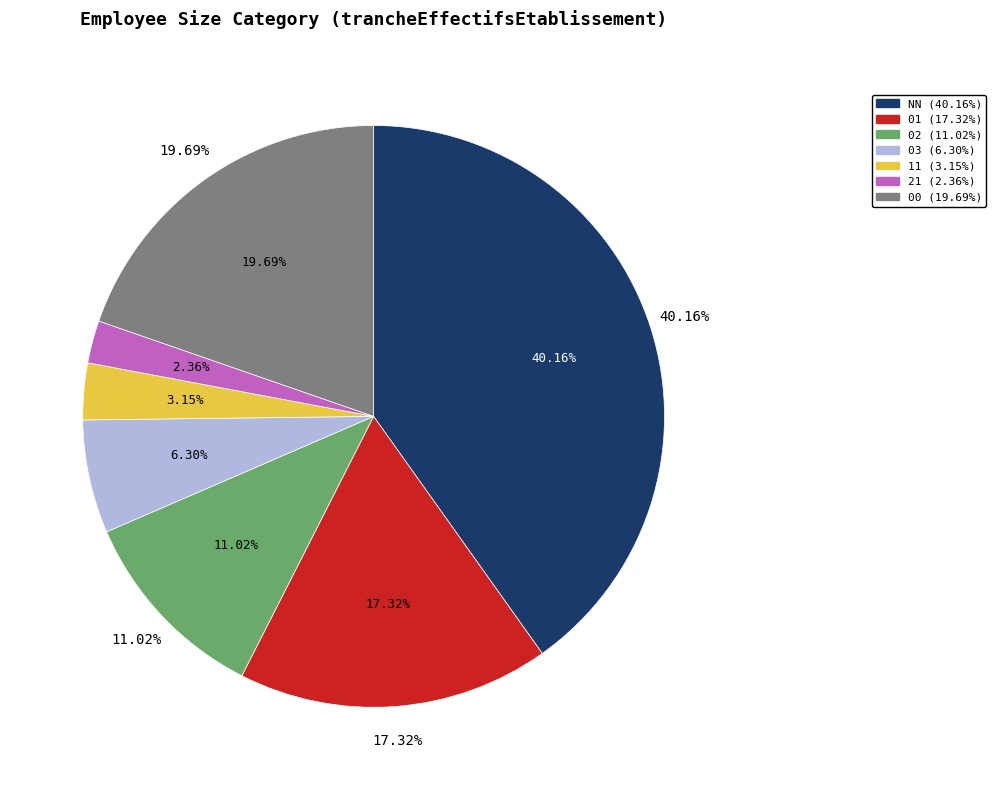

What is the largest slice in the pie chart?

NN